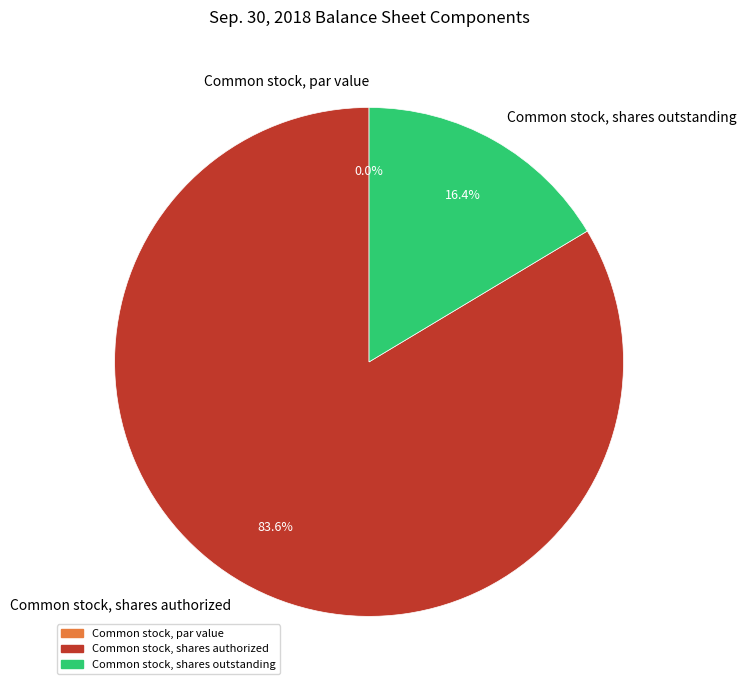

What is the ratio of the value at Common stock, shares authorized to the value at Common stock, shares outstanding?

5.1